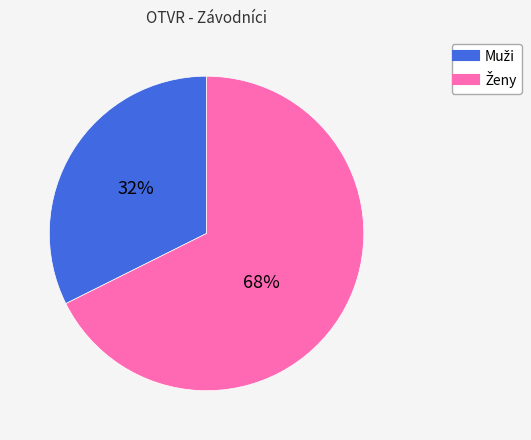

To the nearest percent, what is the average slice percentage?

50%